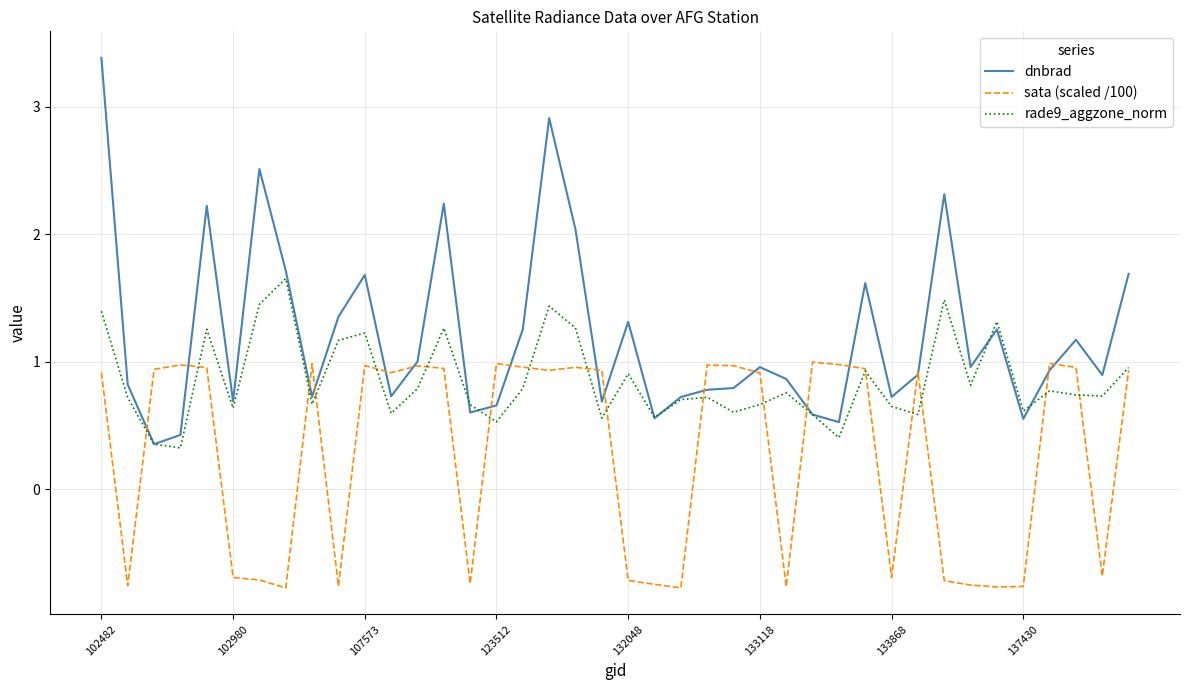

True or false: rade9_aggzone_norm has more than 2 points higher than both neighbors.

True